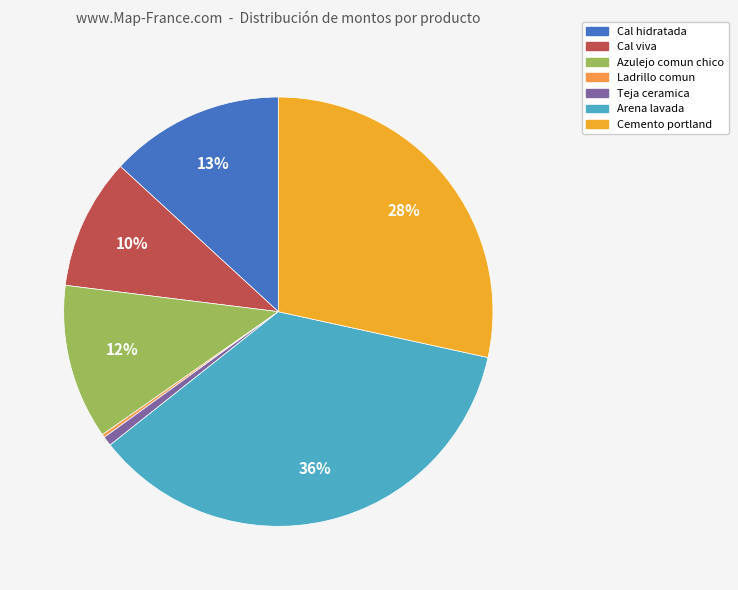

What is the largest slice in the pie chart?

Arena lavada